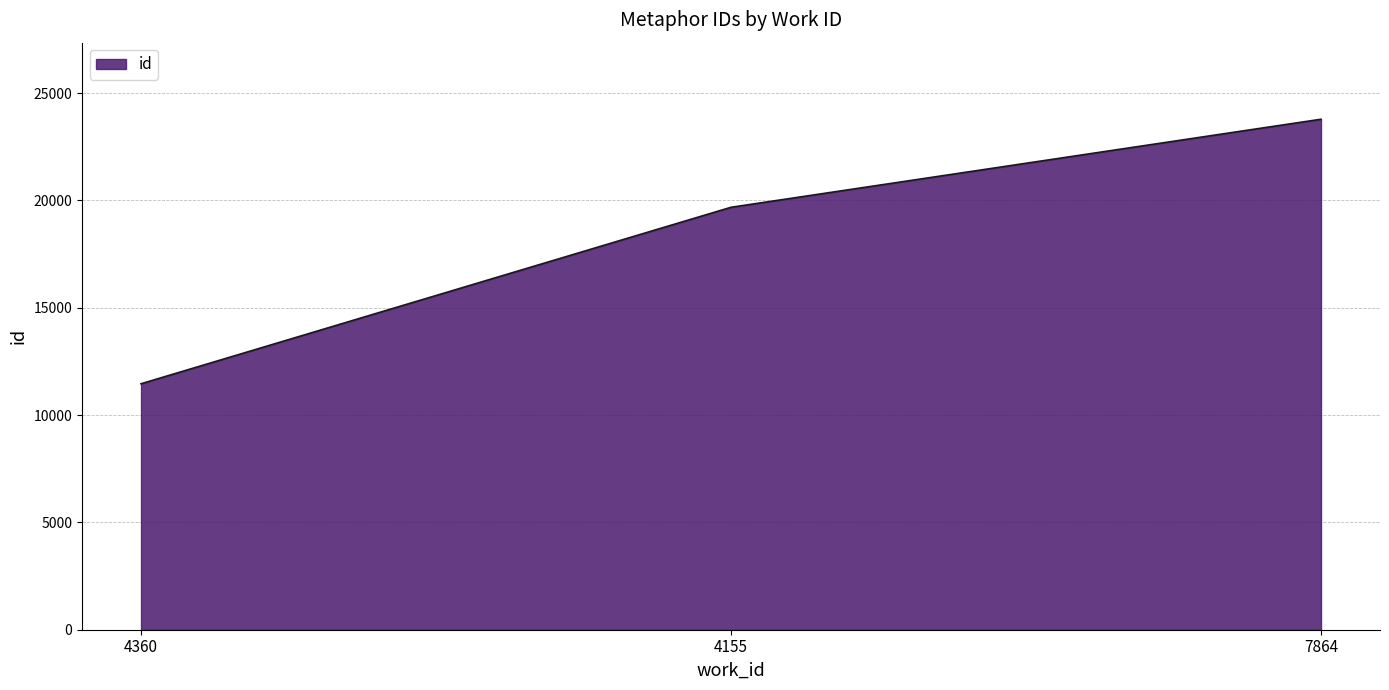

What is the greatest value displayed?

23778